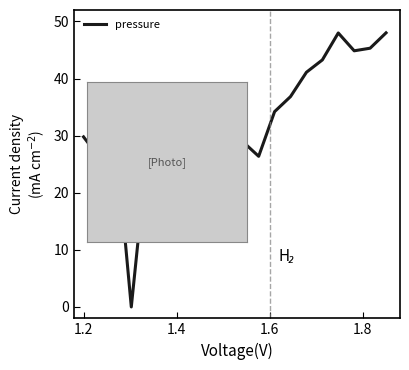

Reading right to left, list all the values displayed in this chart.

48.0	45.3	44.9	48.0	43.3	41.1	36.8	34.2	26.4	29.0	18.7	21.8	19.7	22.7	21.1	27.3	0.0	30.3	26.1	29.8